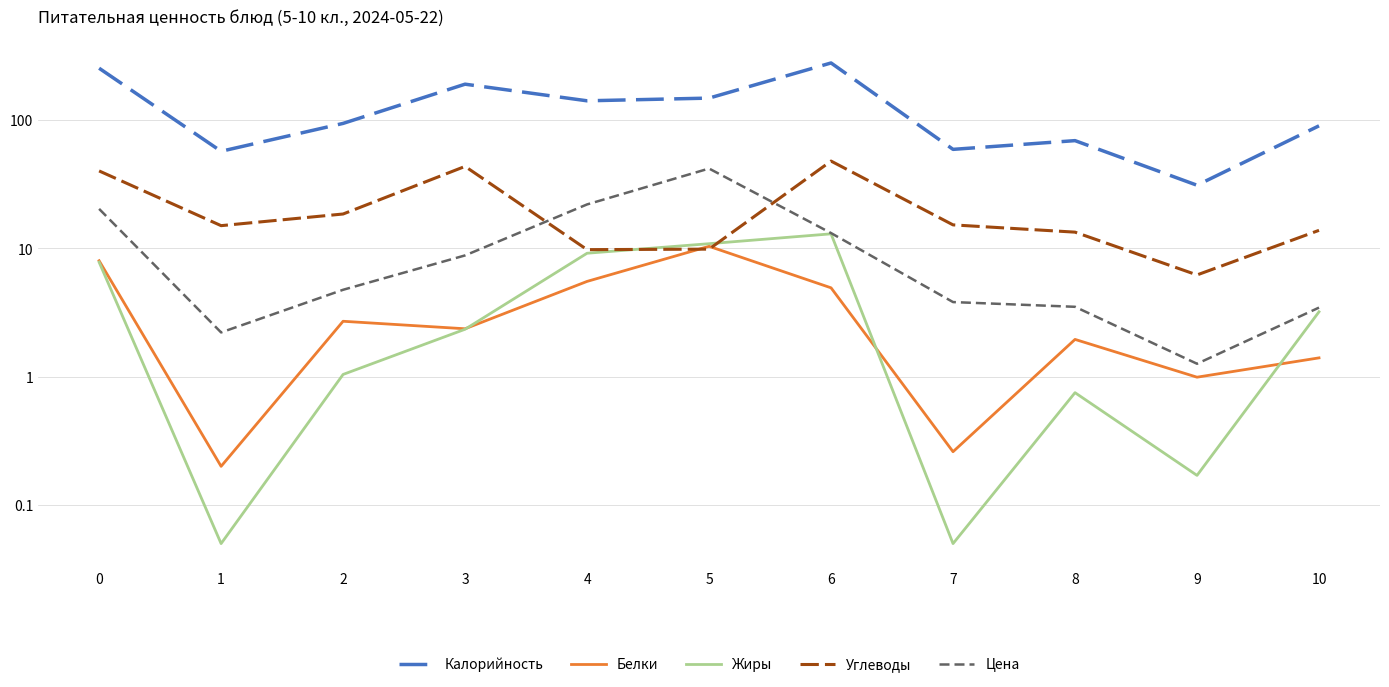

What is the total value across all series at 6?

356.8